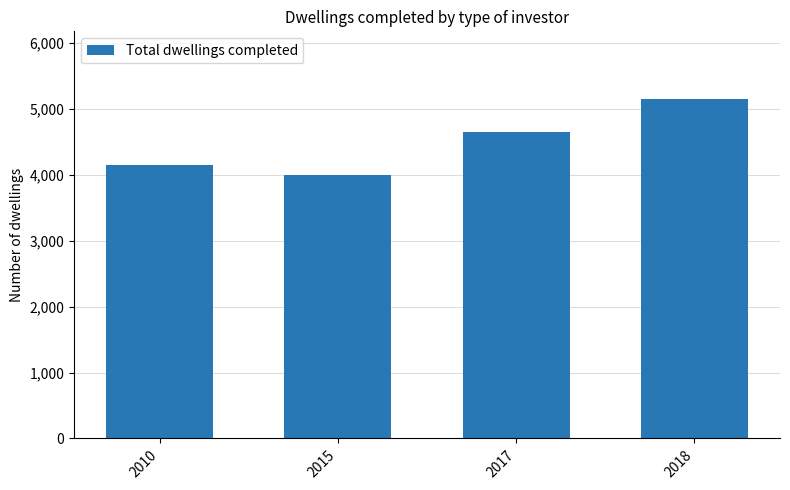

How many data points does each series have?

4